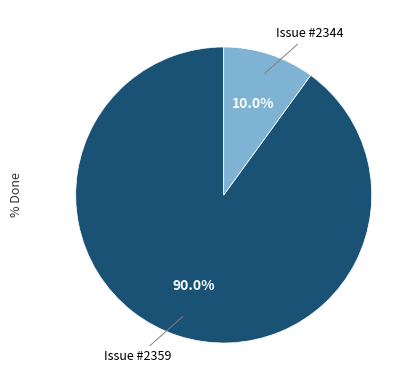

Is there a majority slice in this chart?

Yes